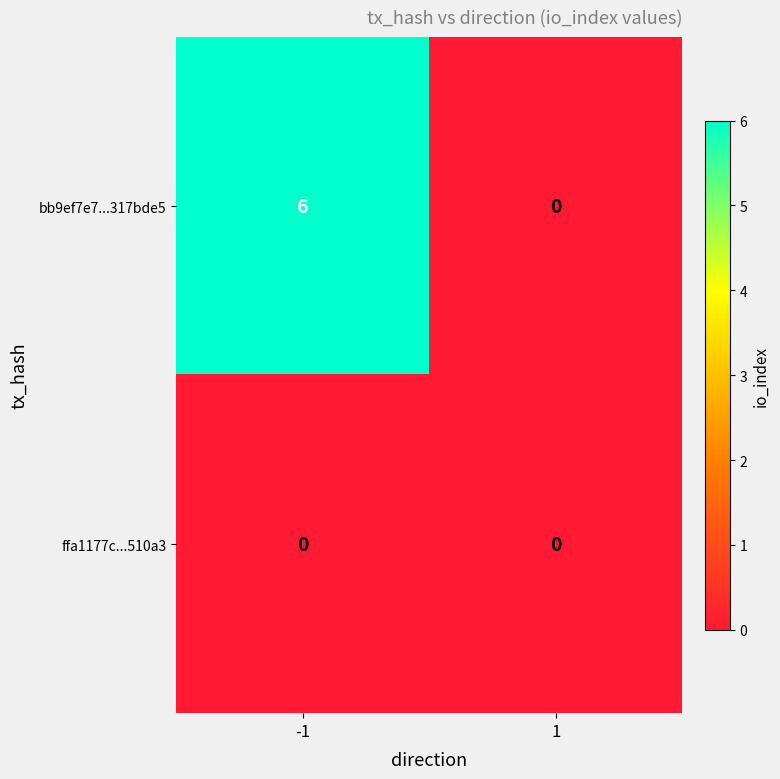

Reading left to right, extract all data points from this chart.

bb9ef7e7...317bde5: 6	0
ffa1177c...510a3: 0	0